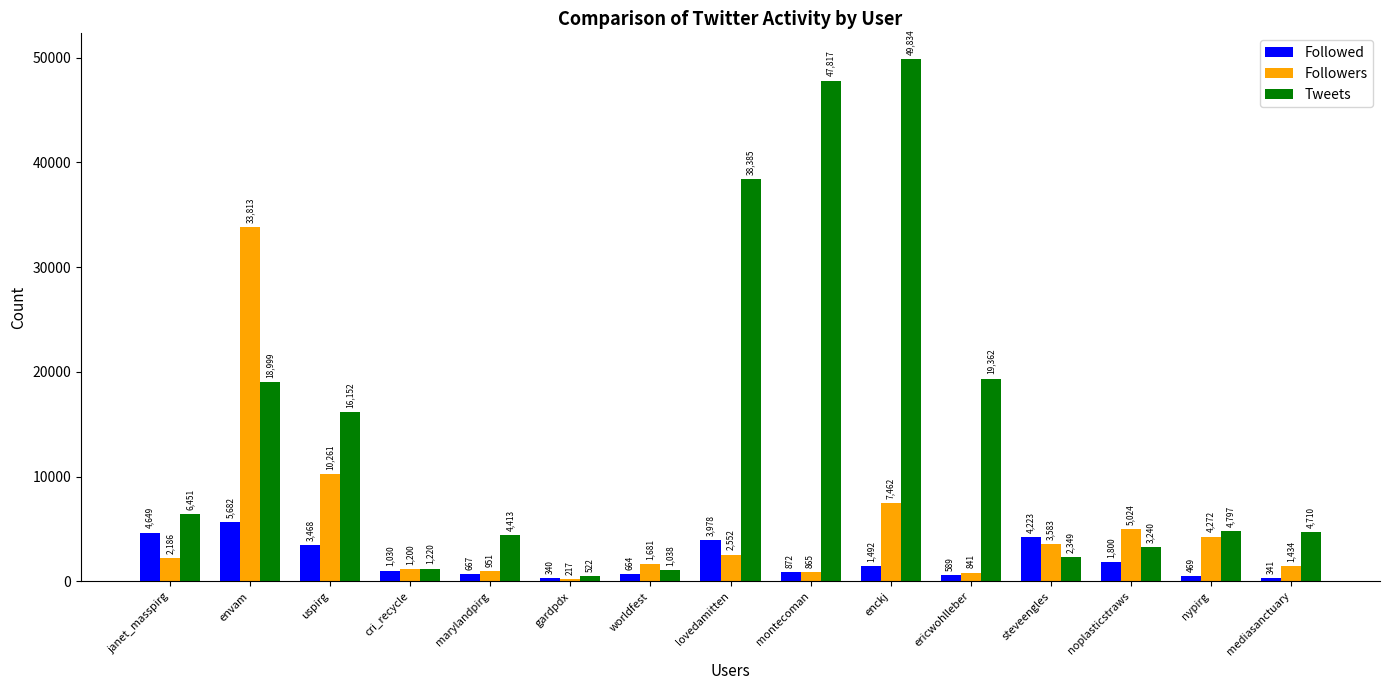

Which category has the highest value in the Followers series?

envam